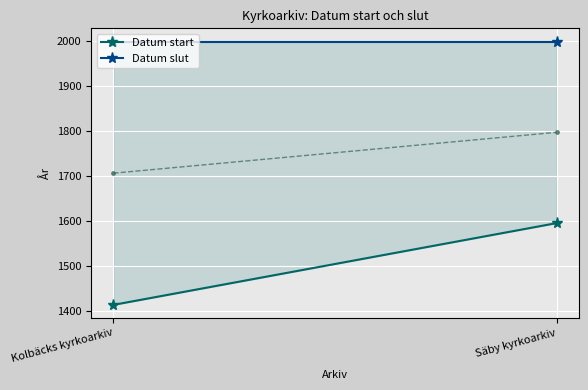

What is the sum of all Datum start values?

3008